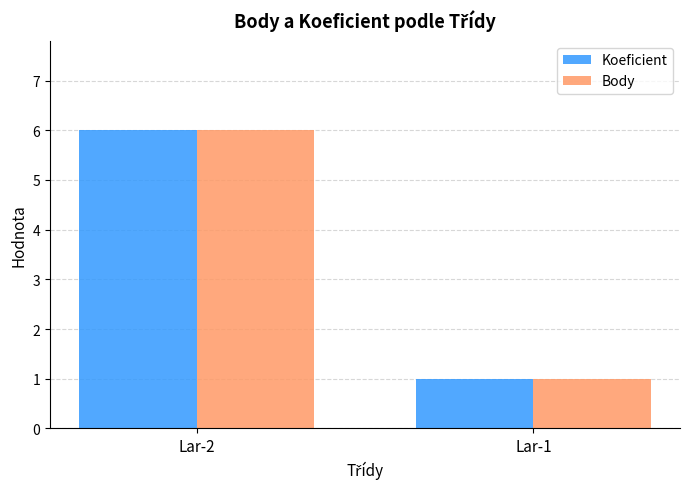

Count the Koeficient values in the range 1 to 6.

2